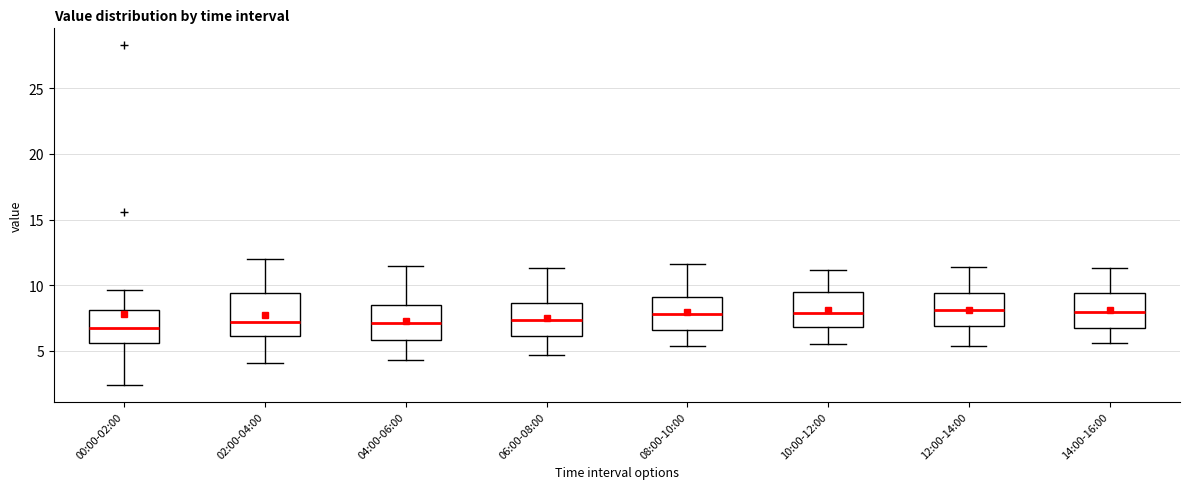

Reading left to right, read every box against the y-axis: the position of its median line, the range the box covers, and the ends of its whiskers. The values are not printed on the chart, so give them approximately, as read against the axis.

00:00-02:00: median 6.5, box 5.5 to 8.0, whiskers 2.5 to 9.5
02:00-04:00: median 7.0, box 6.0 to 9.5, whiskers 4.0 to 12.0
04:00-06:00: median 7.0, box 6.0 to 8.5, whiskers 4.5 to 11.5
06:00-08:00: median 7.5, box 6.0 to 8.5, whiskers 4.5 to 11.5
08:00-10:00: median 8.0, box 6.5 to 9.0, whiskers 5.5 to 11.5
10:00-12:00: median 8.0, box 7.0 to 9.5, whiskers 5.5 to 11.0
12:00-14:00: median 8.0, box 7.0 to 9.5, whiskers 5.5 to 11.5
14:00-16:00: median 8.0, box 7.0 to 9.5, whiskers 5.5 to 11.5